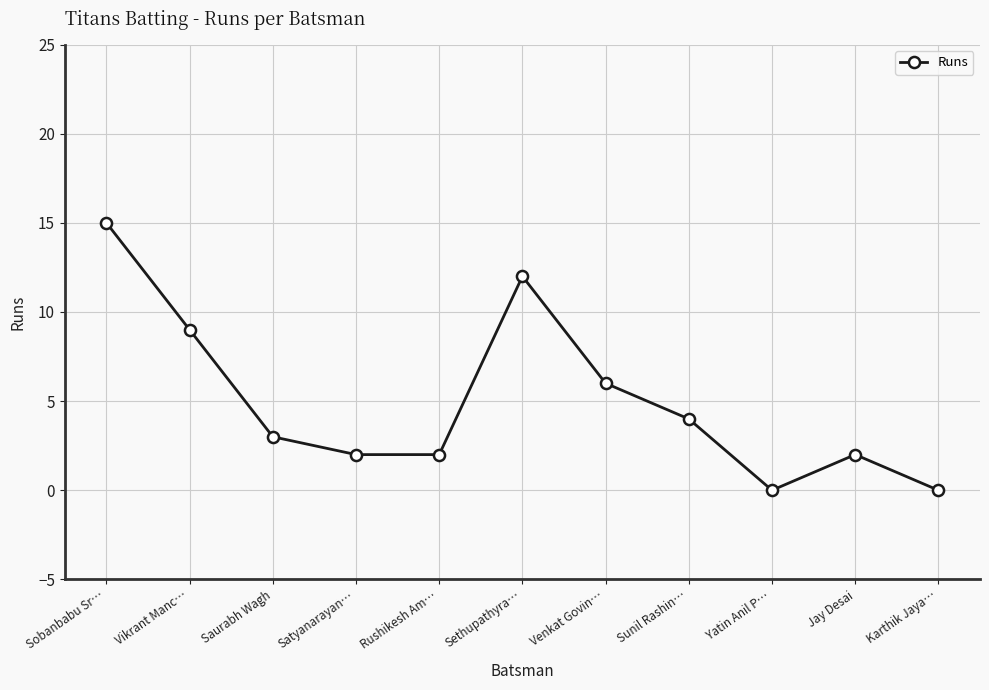

How many data points are less than 3?

5